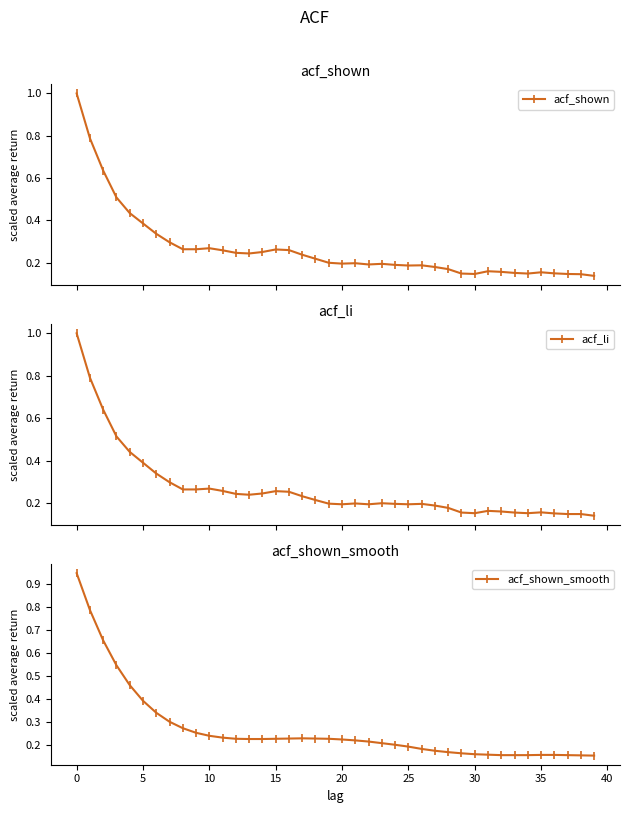

Which series has the largest range (max minus min)?

acf_shown